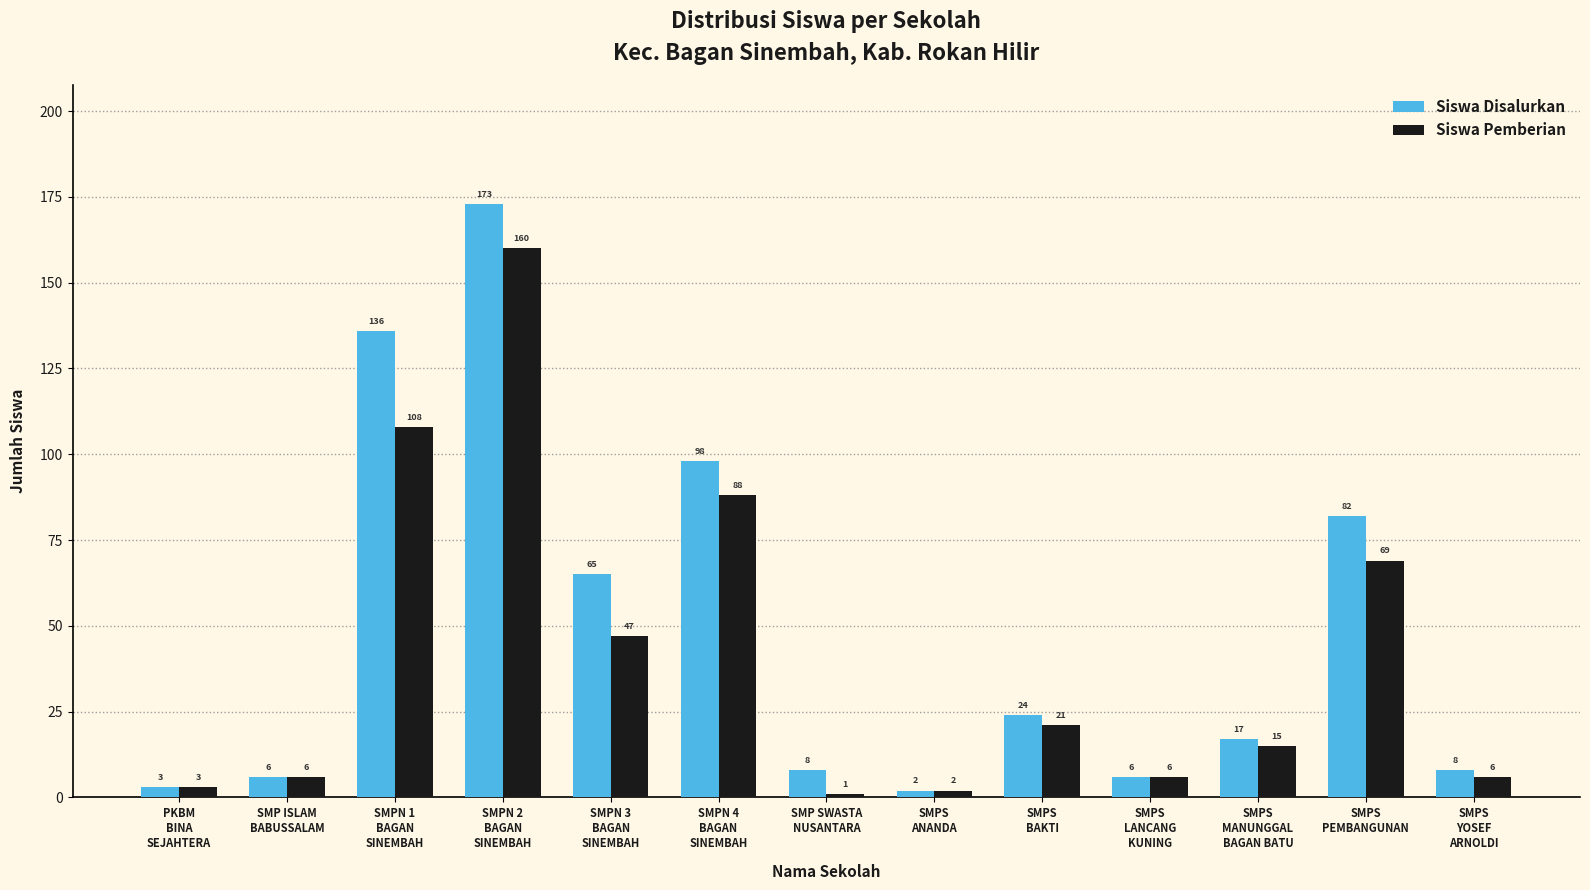

Which series has the largest total across all categories?

Siswa Disalurkan